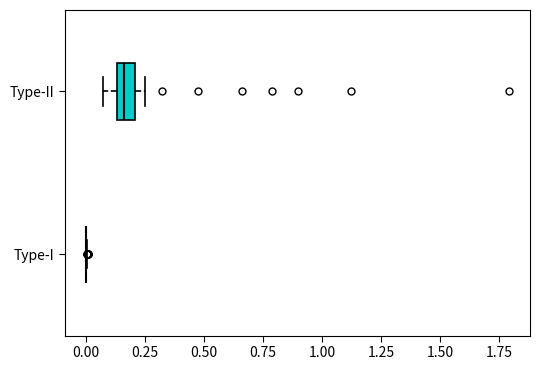

Which box is the widest, from its left edge to its right edge?

Type-II